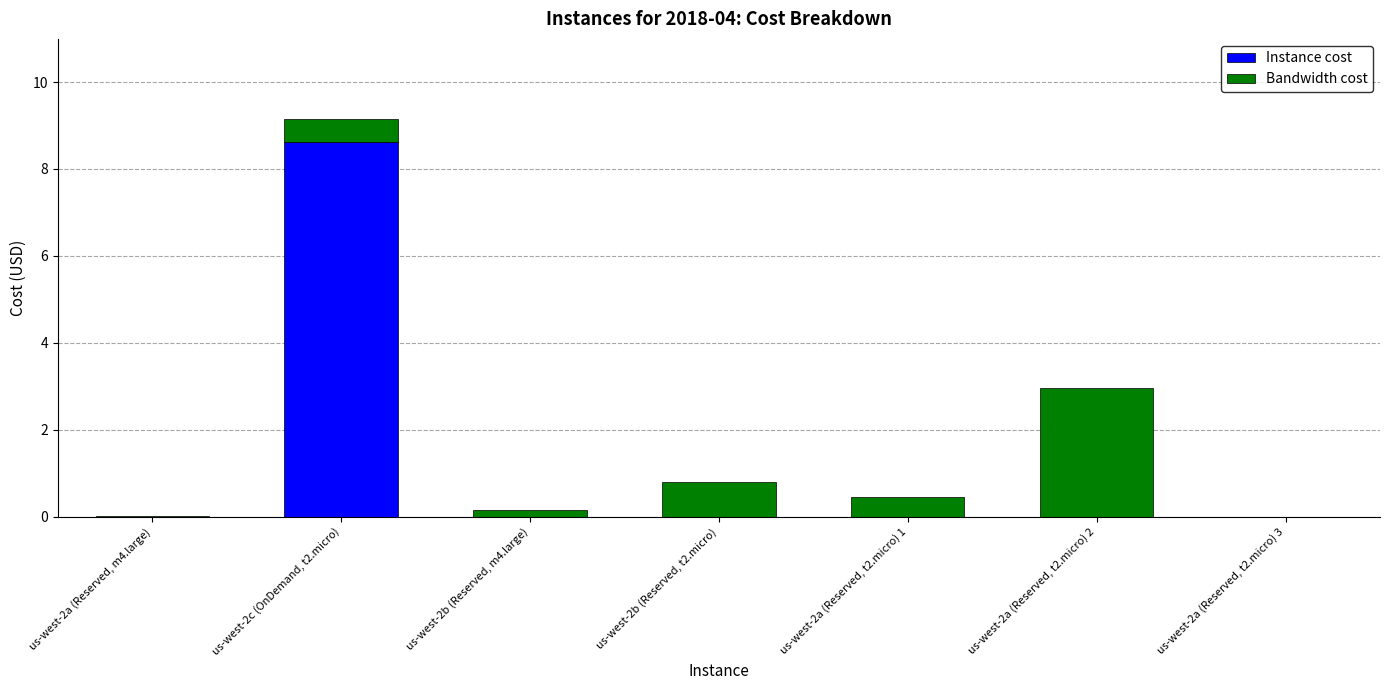

At which category is the sum across all series the highest?

us-west-2c (OnDemand, t2.micro)